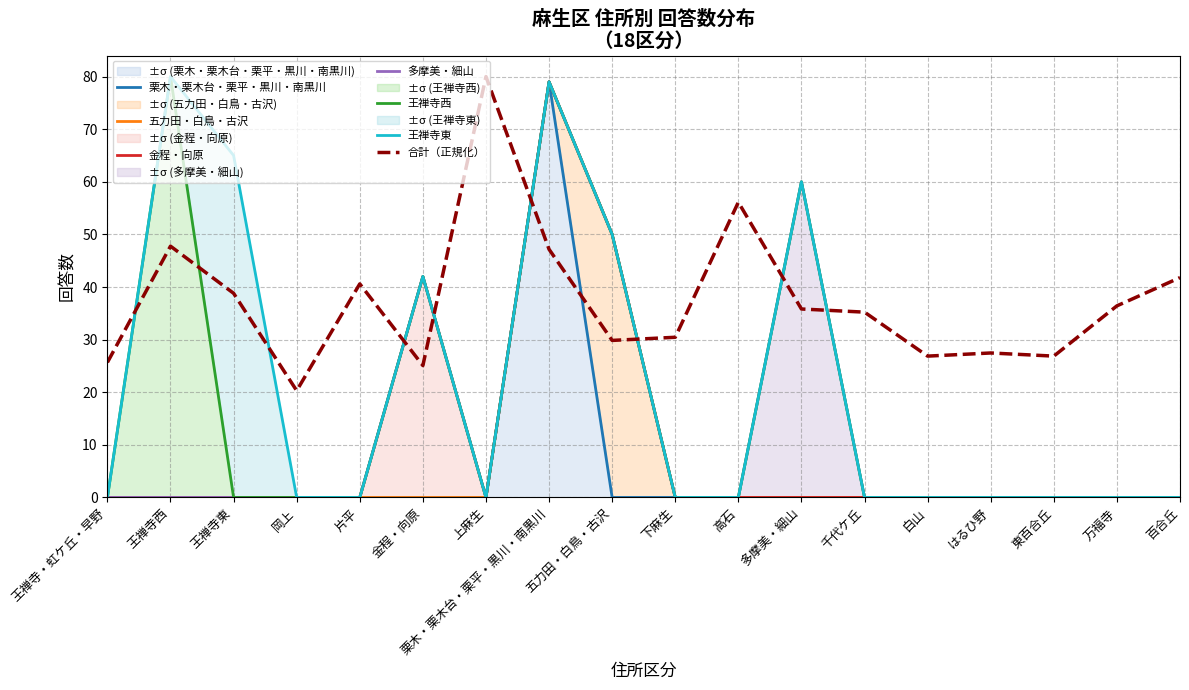

The value of 王禅寺東 at 下麻生 is 34. True or false?

False